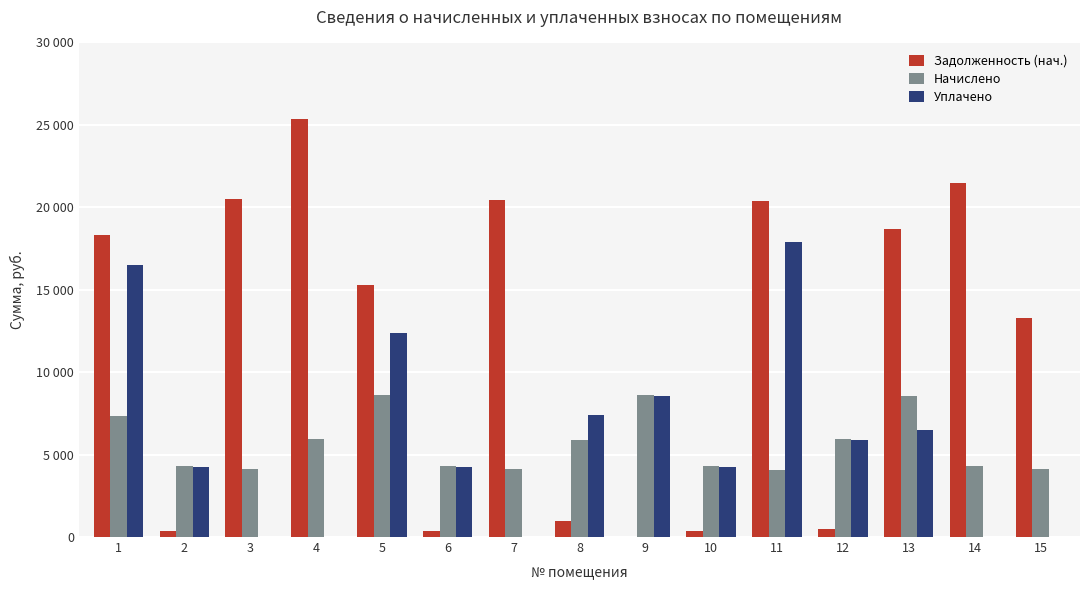

Reading left to right, list all the values displayed in this chart.

Задолженность (нач.): 1=18343.9	2=357.7	3=20513.4	4=25376.7	5=15294.3	6=358.7	7=20457.6	8=980.2	9=0.2	10=357.7	11=20401.9	12=495.9	13=18678.6	14=21464.0	15=13296.3
Начислено: 1=7341.2	2=4292.6	3=4113.4	4=5929.1	5=8607.7	6=4303.9	7=4102.1	8=5873.0	9=8619.0	10=4292.6	11=4090.9	12=5951.4	13=8551.7	14=4303.9	15=4113.4
Уплачено: 1=16496.4	2=4254.0	3=0.0	4=0.0	5=12405.9	6=4265.1	7=0.0	8=7383.1	9=8541.3	10=4254.0	11=17892.4	12=5897.8	13=6471.5	14=0.0	15=0.0